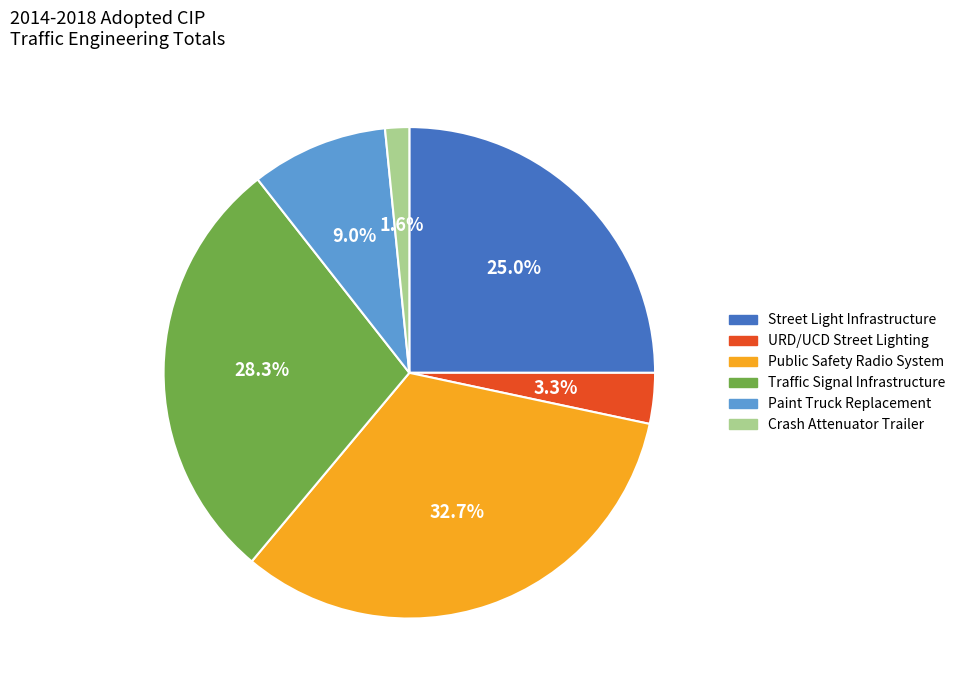

How many slices are in this pie chart?

6